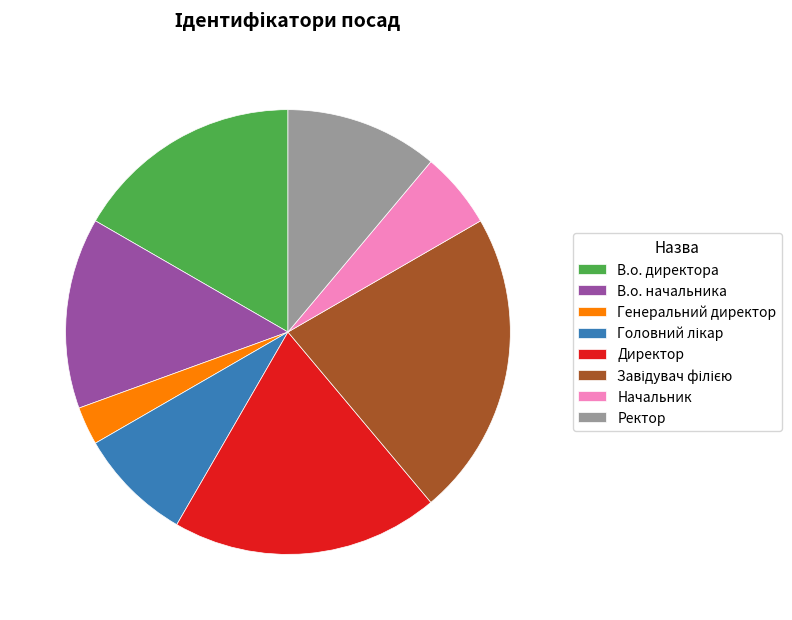

Is the sum of Директор and Ректор greater than half?

No